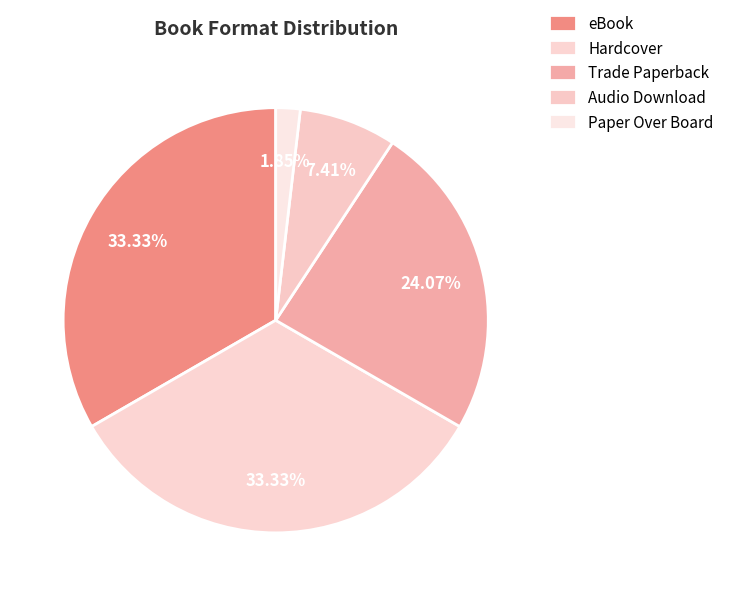

Is there a majority slice in this chart?

No